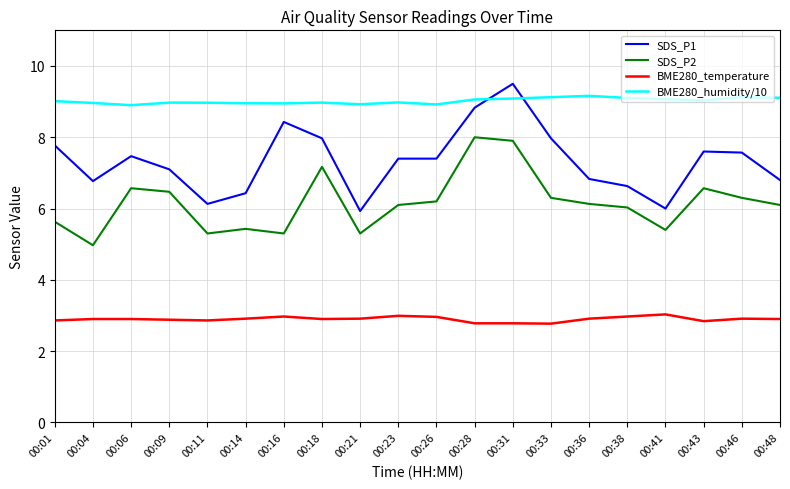

List the series in order of their peak value, highest first.

SDS_P1, BME280_humidity/10, SDS_P2, BME280_temperature